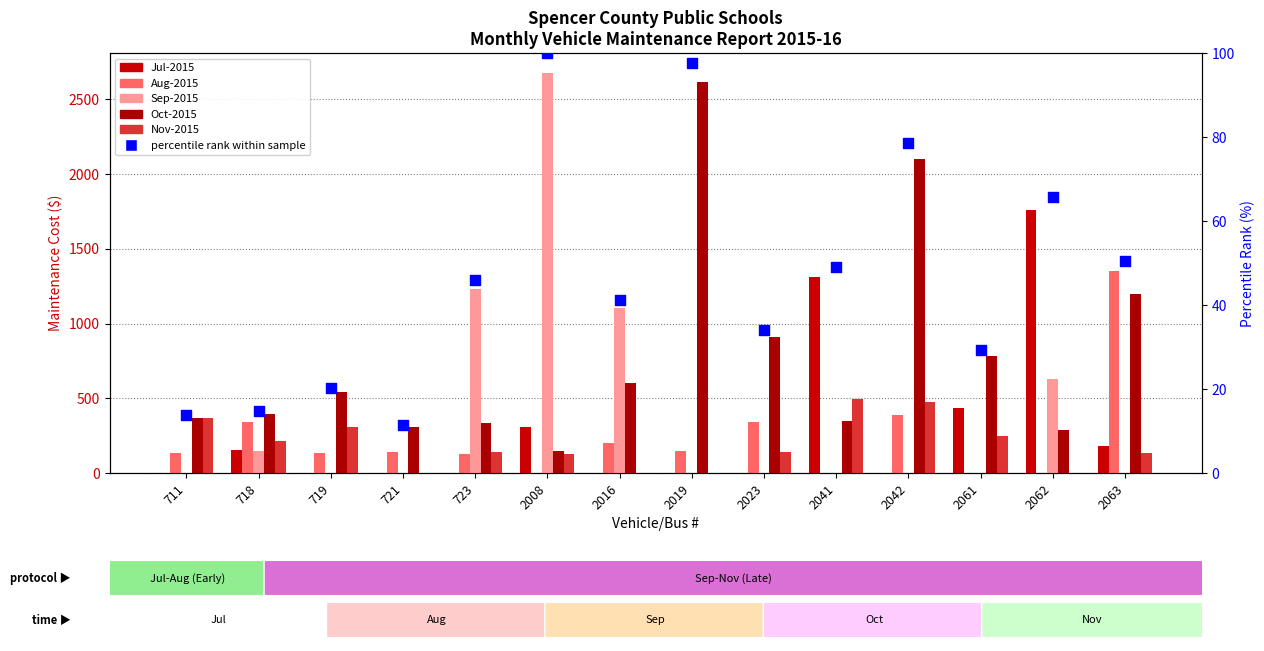

What is the total value across all series at 718?

1272.9